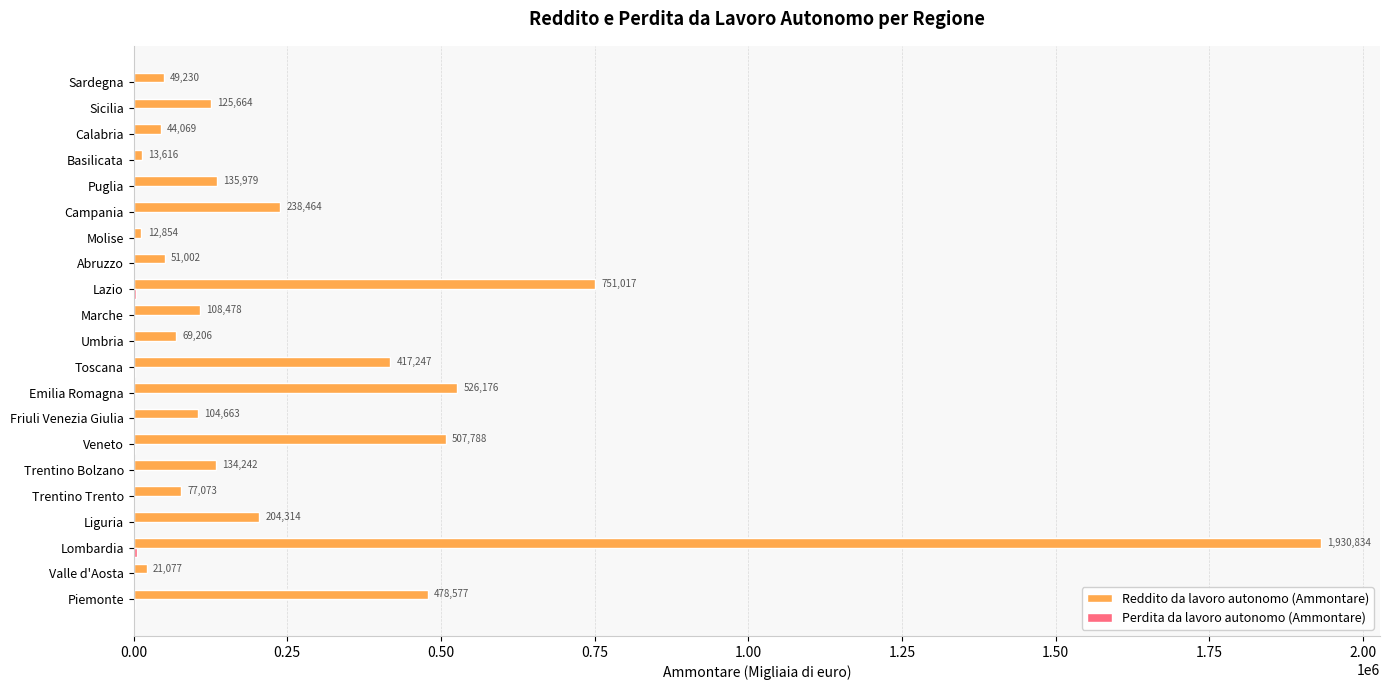

Which series changed the most between Emilia Romagna and Abruzzo?

Reddito da lavoro autonomo (Ammontare)